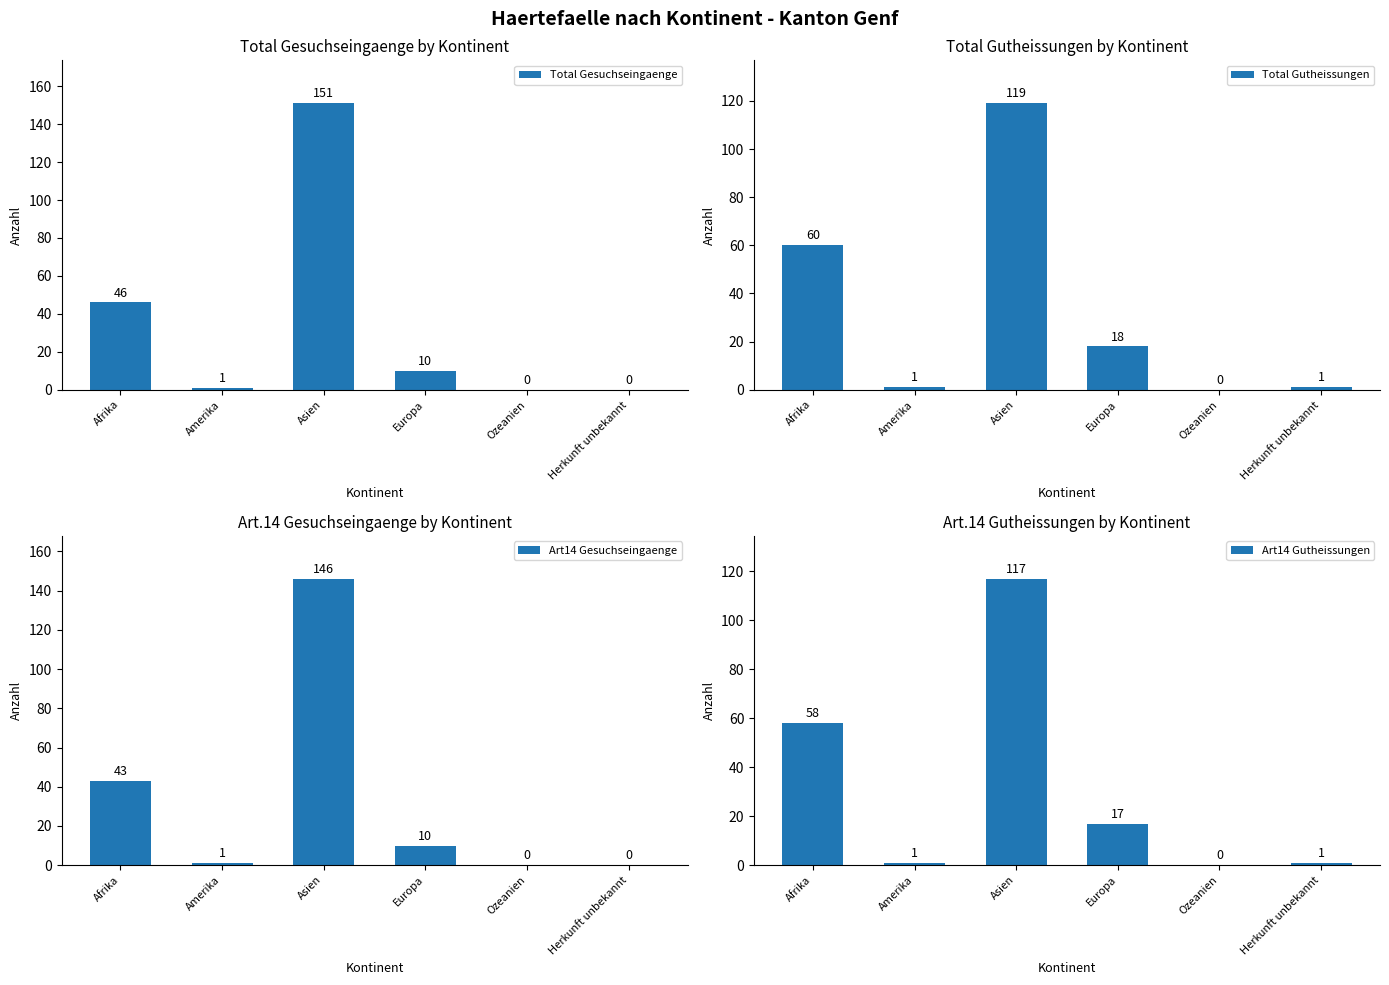

At which label is Total Gesuchseingaenge closest to 75?

Afrika